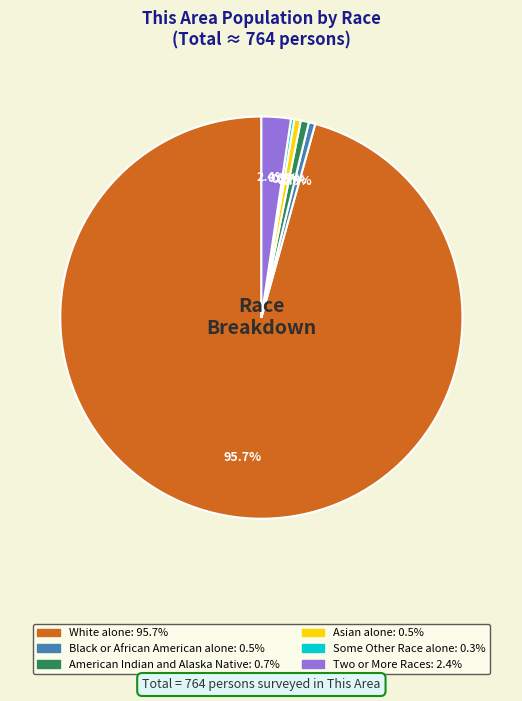

Which has a higher value, White alone or American Indian and Alaska Native?

White alone